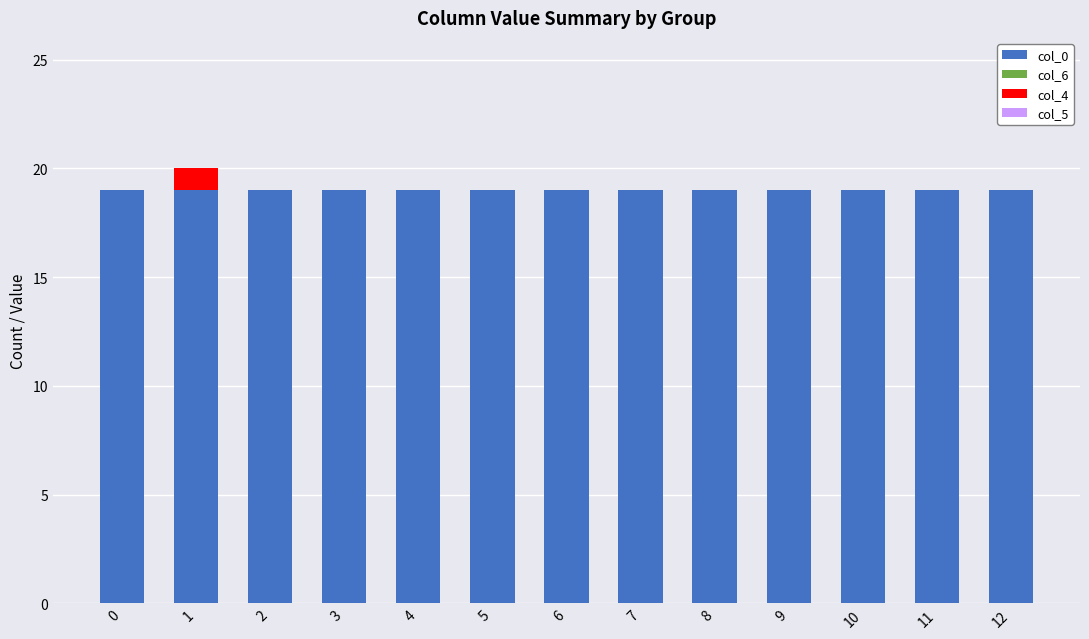

What is the total value across all series at 5?

19